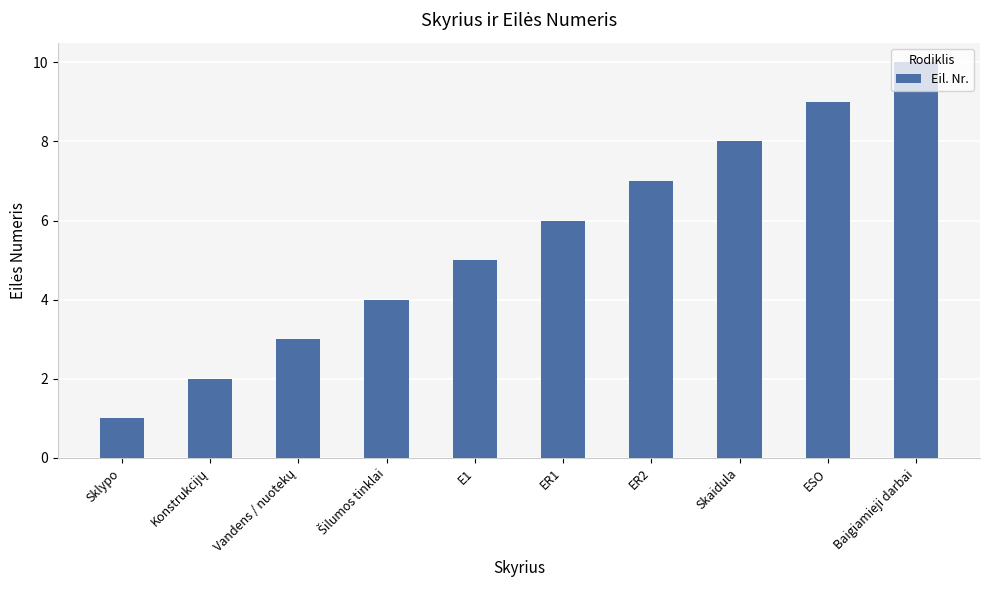

Is it true that the value at ESO is 9?

True